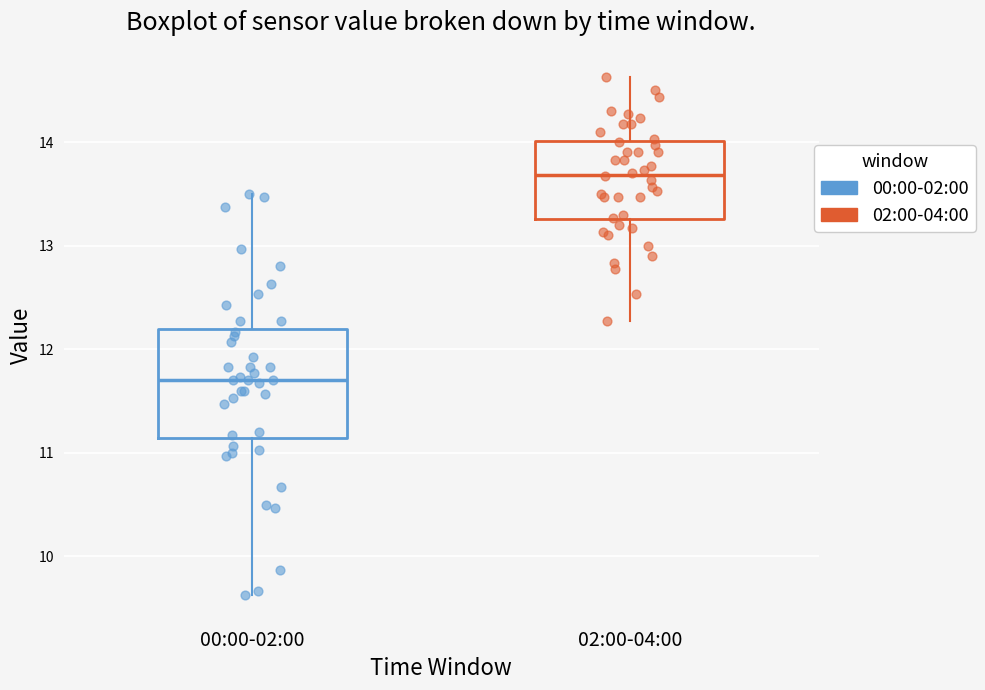

Where does the lower whisker of the box for 00:00-02:00 end on the y-axis? The values are not printed on the chart, so give them approximately, as read against the axis.

9.6